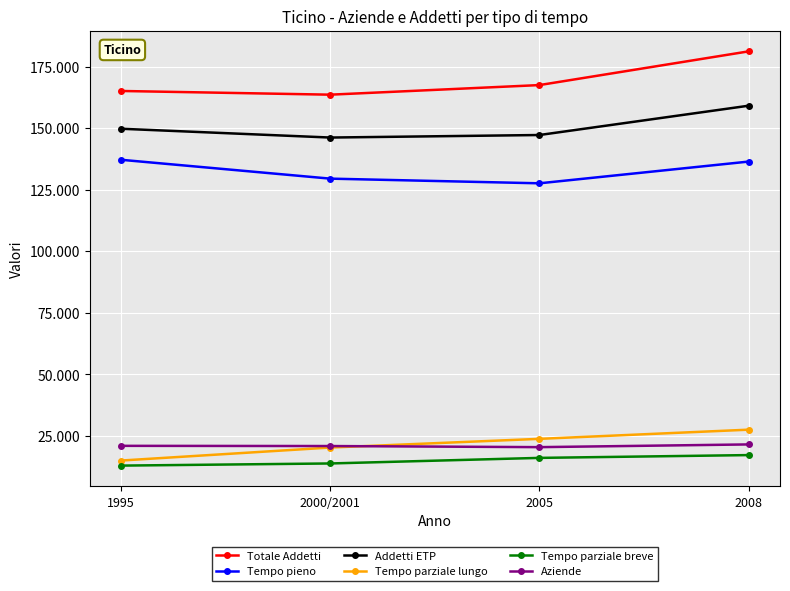

What is the minimum value shown in the chart?

12948